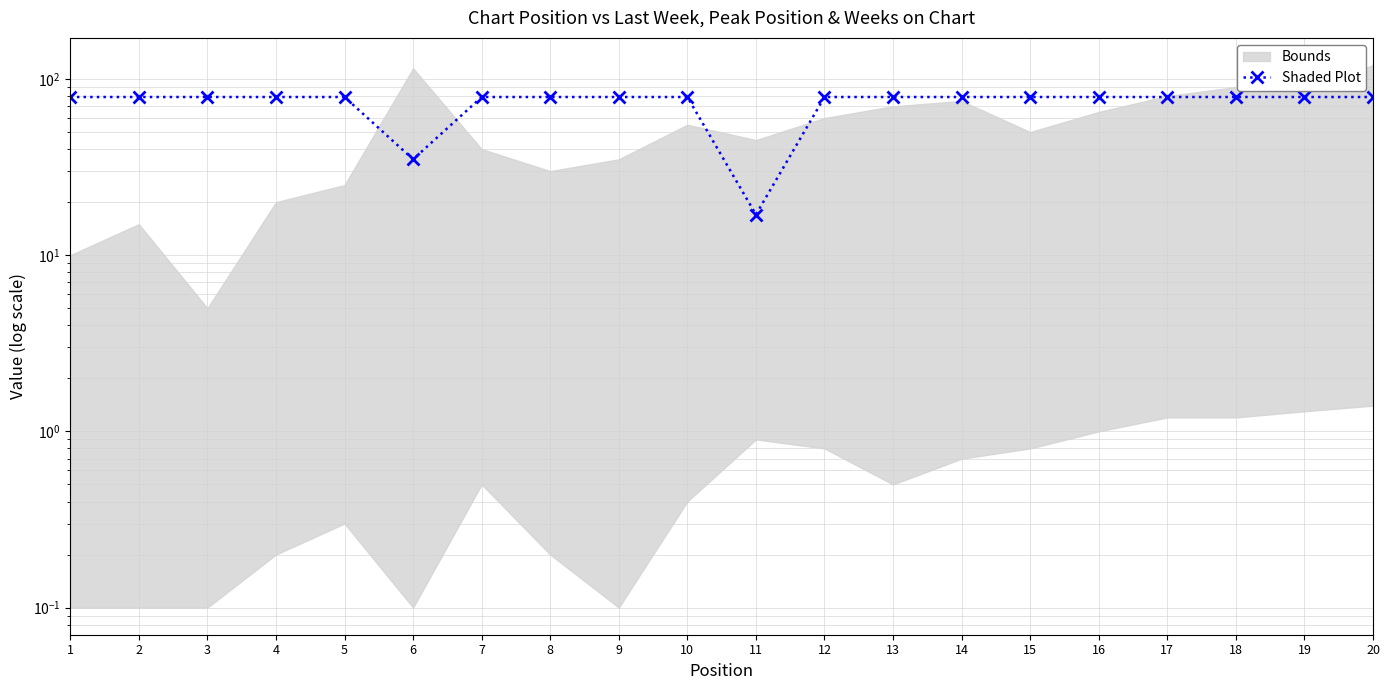

How many points are lower than both their immediate neighbors (excluding endpoints)?

2